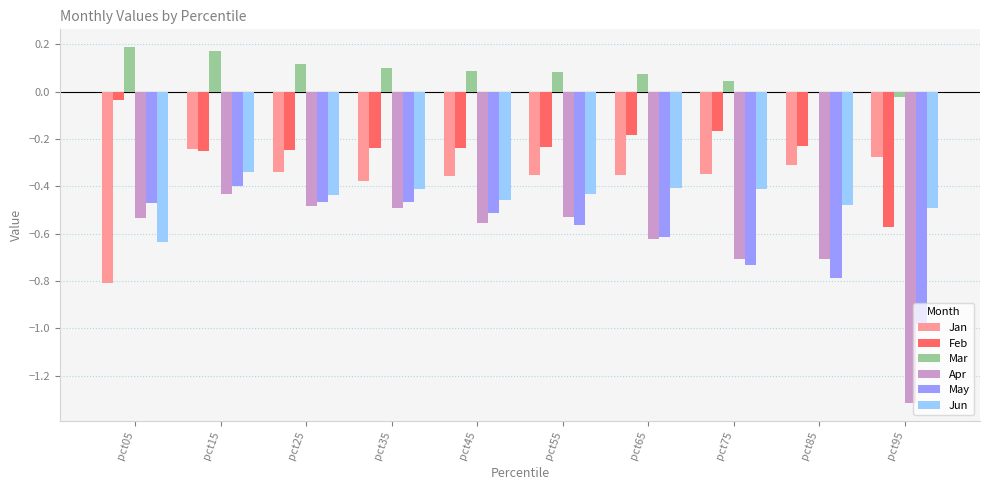

At which label does May reach its peak?

pct15